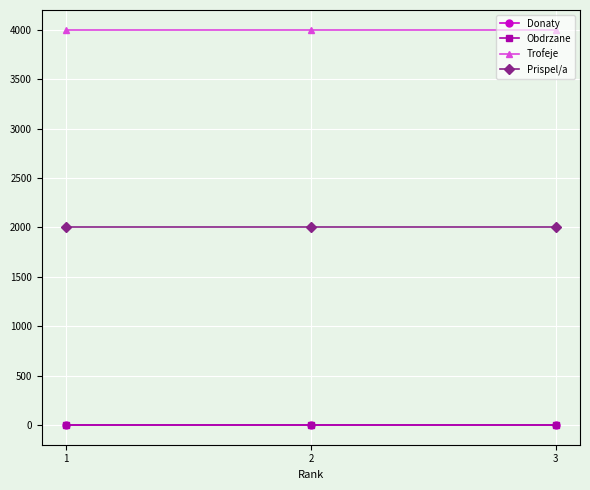

Rank the series by their maximum value, from lowest to highest.

Donaty, Obdrzane, Prispel/a, Trofeje